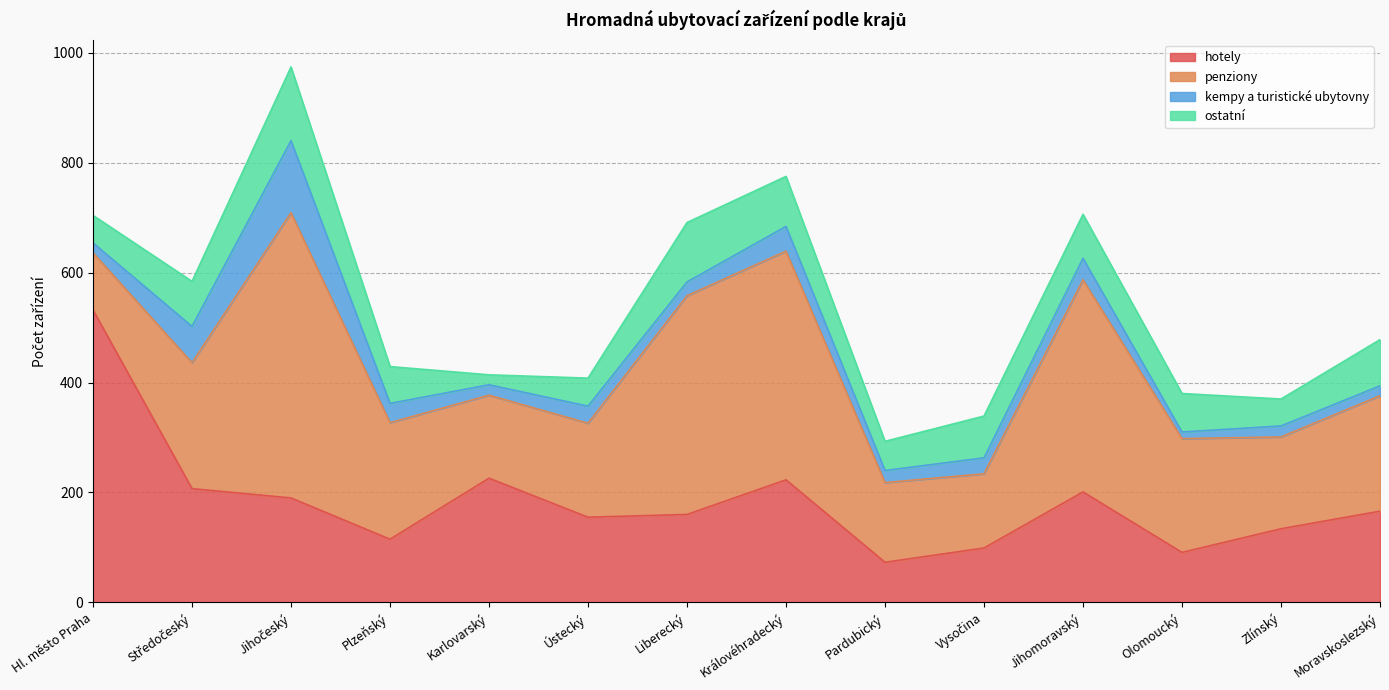

What is the difference between the kempy a turistické ubytovny values at Pardubický and Jihočeský?

109